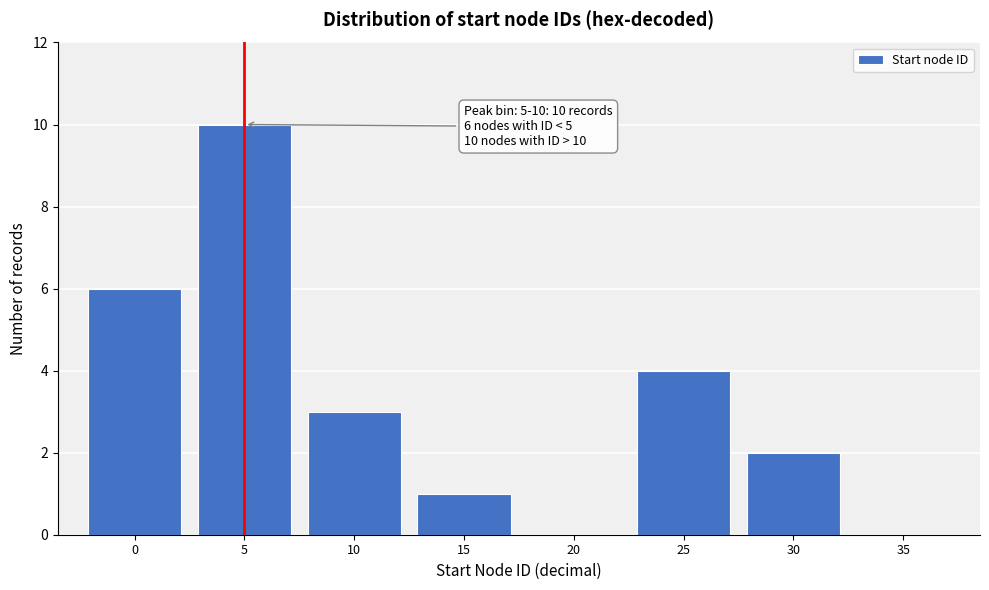

Reading left to right, extract all data points from this chart.

0=6	5=10	10=3	15=1	20=0	25=4	30=2	35=0